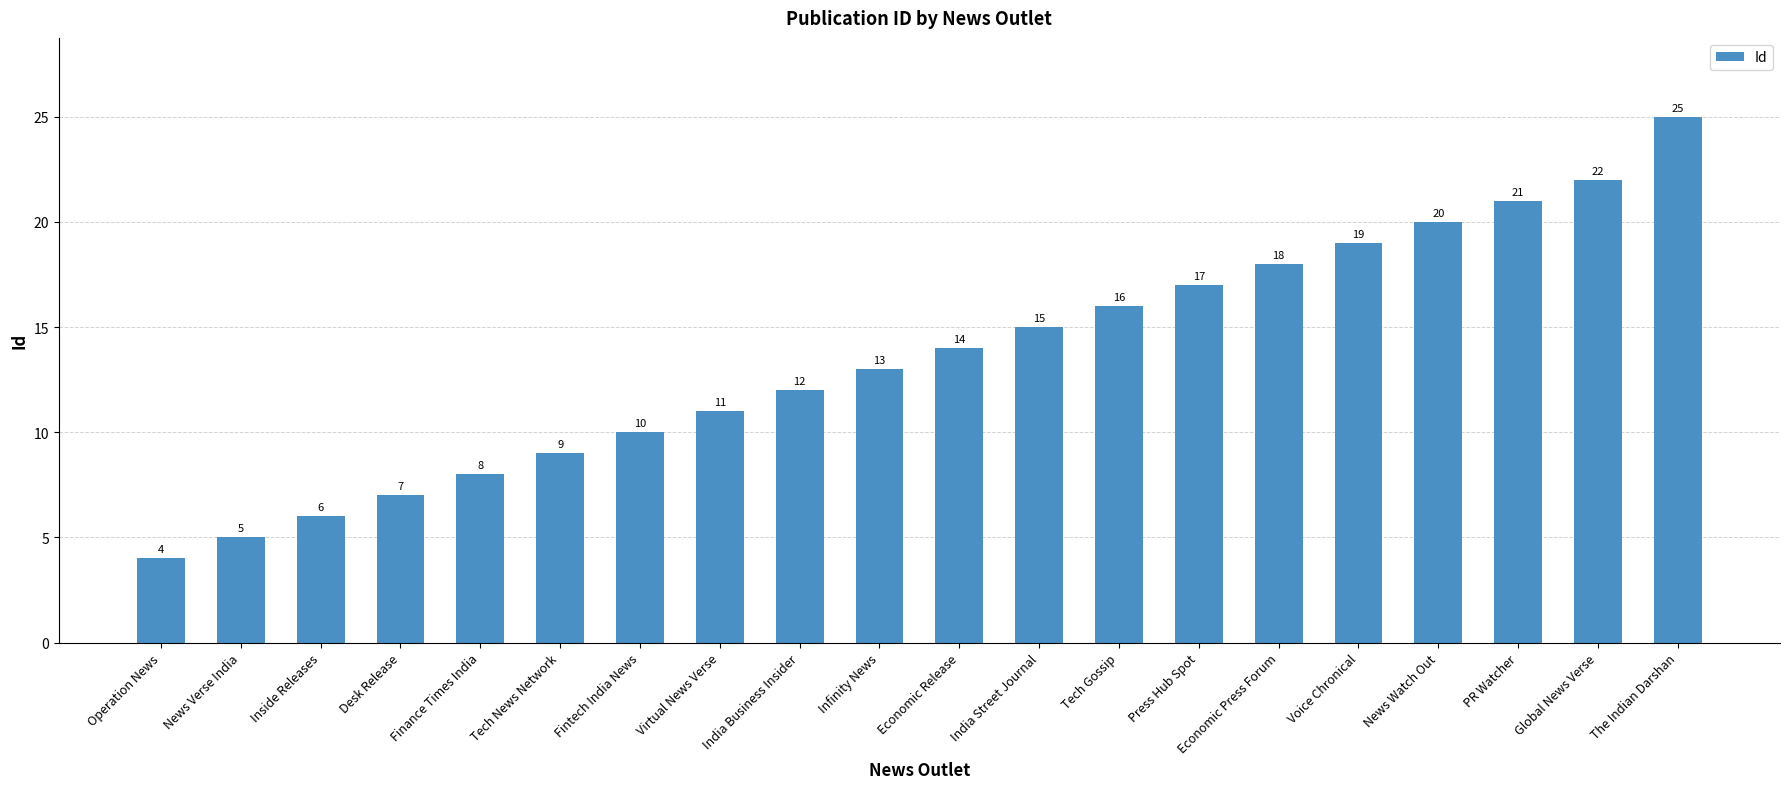

How many series are shown in this chart?

1